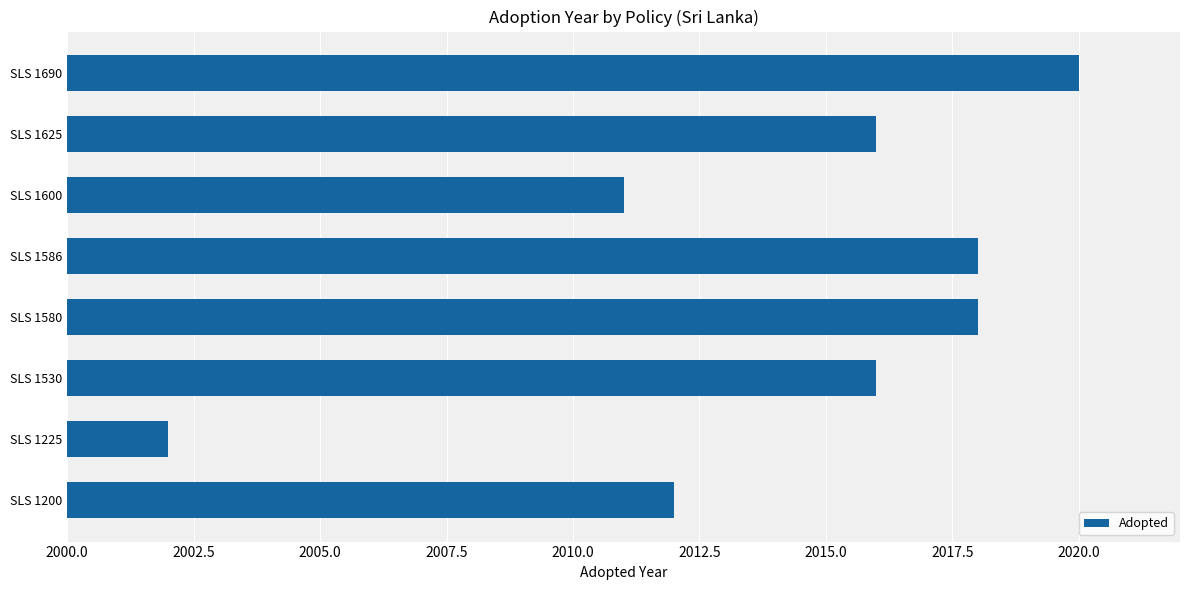

Approximately how many times larger is the value at SLS 1586 compared to SLS 1200?

1.0